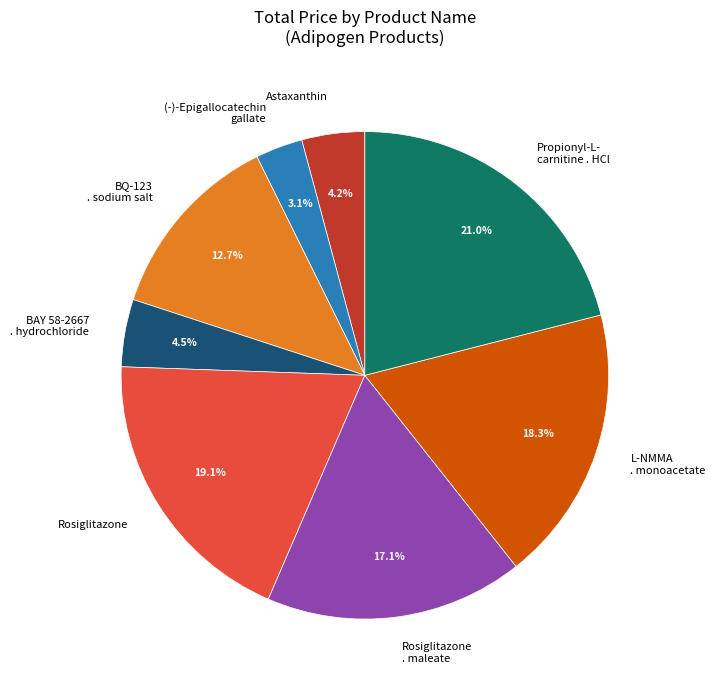

How many slices are in this pie chart?

8